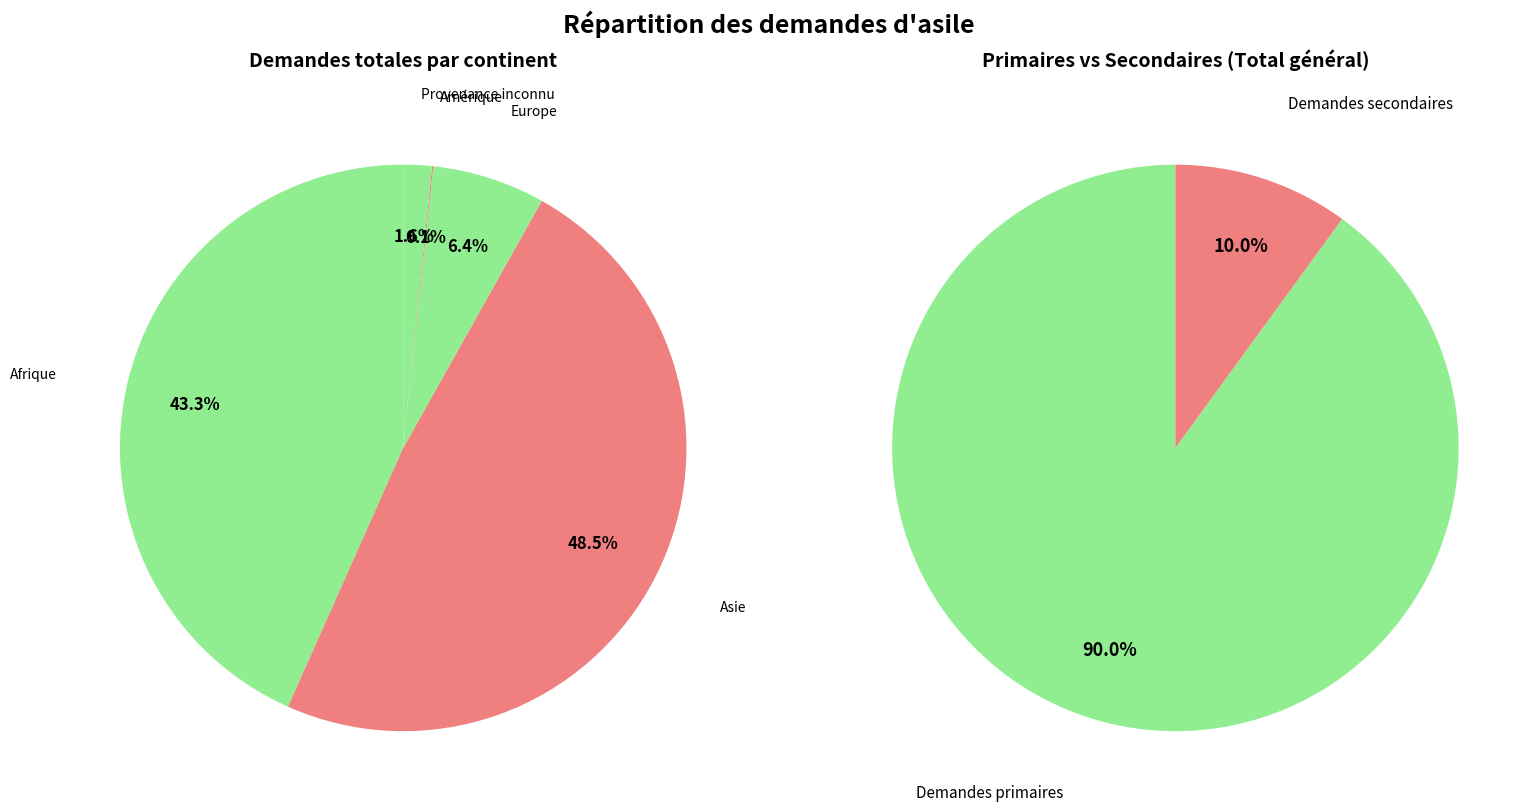

Combined, do Océanie and Provenance inconnu account for over 50%?

No